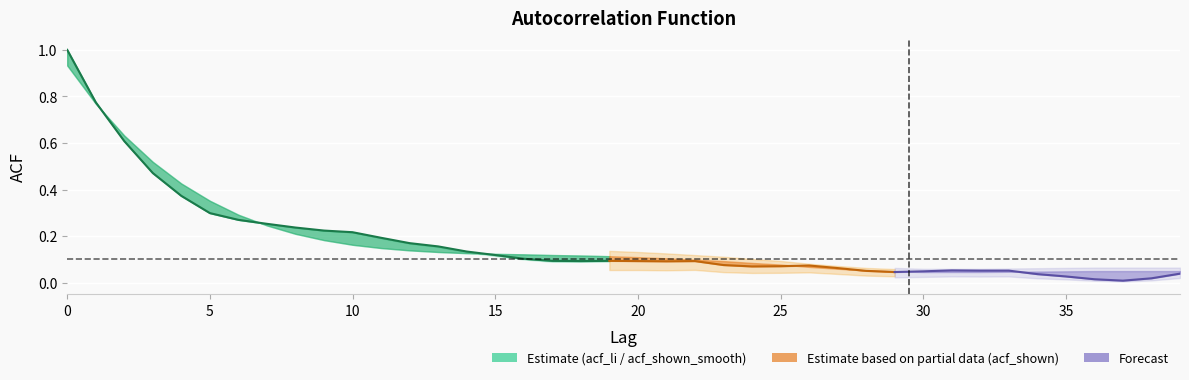

At which category does the data reach its first local valley?

18